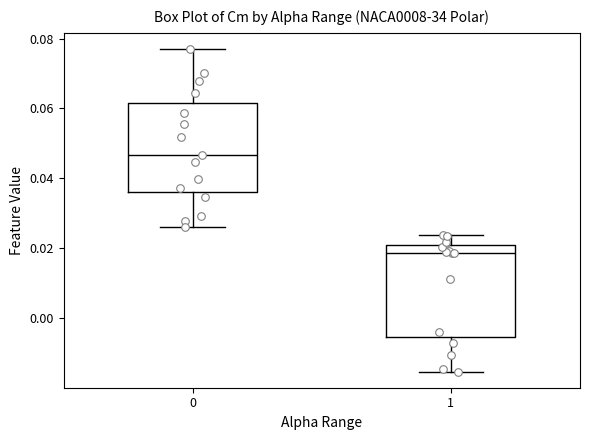

Where does the median line of the box at x = 0 sit on the y-axis? The values are not printed on the chart, so give them approximately, as read against the axis.

0.046